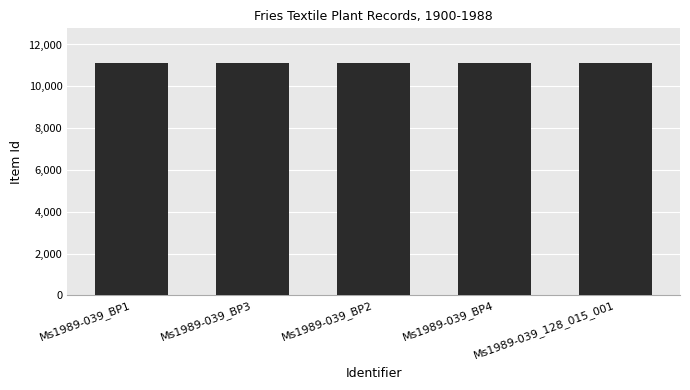

What is the ratio of the value at Ms1989-039_BP1 to the value at Ms1989-039_128_015_001?

1.0